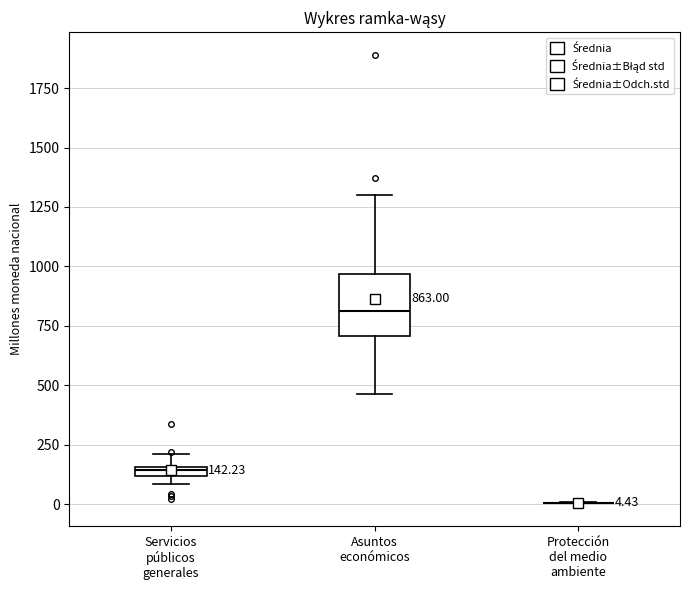

Which box is the tallest, from its lower edge to its upper edge?

Asuntos económicos